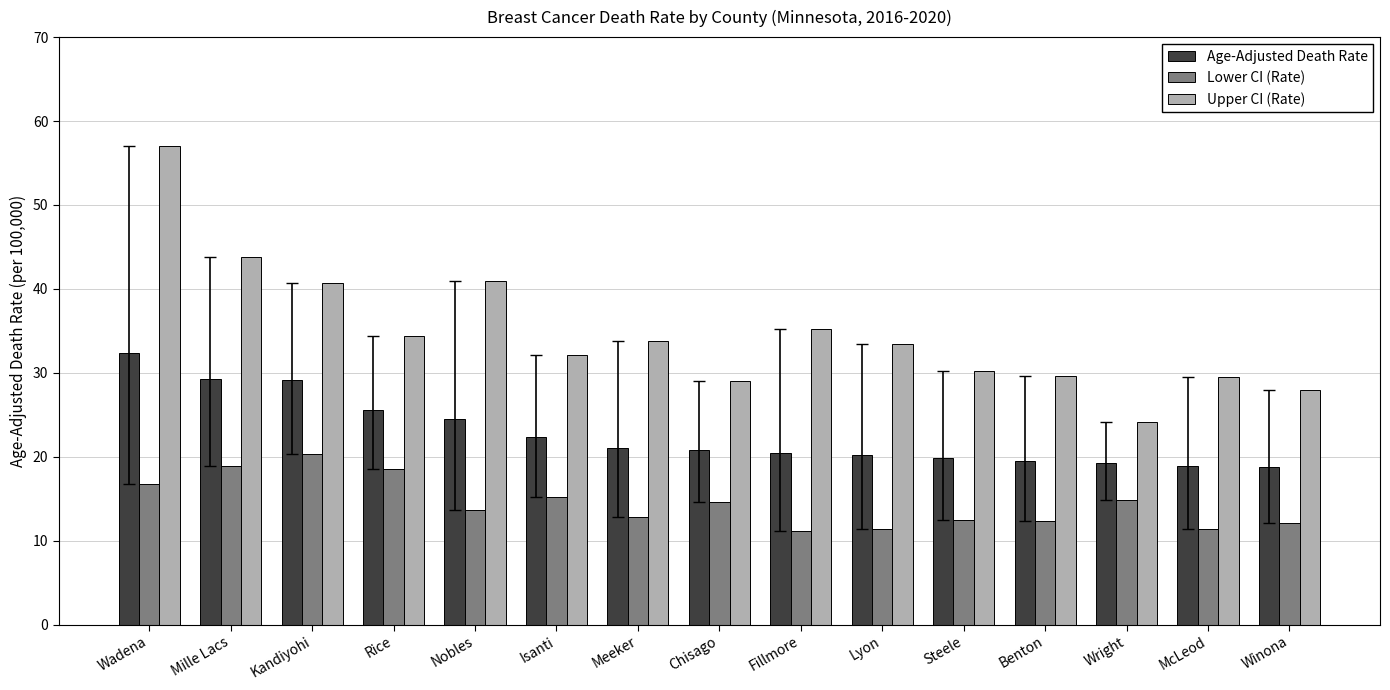

True or false: Lower CI (Rate) has a value of 11.4 at Lyon.

True